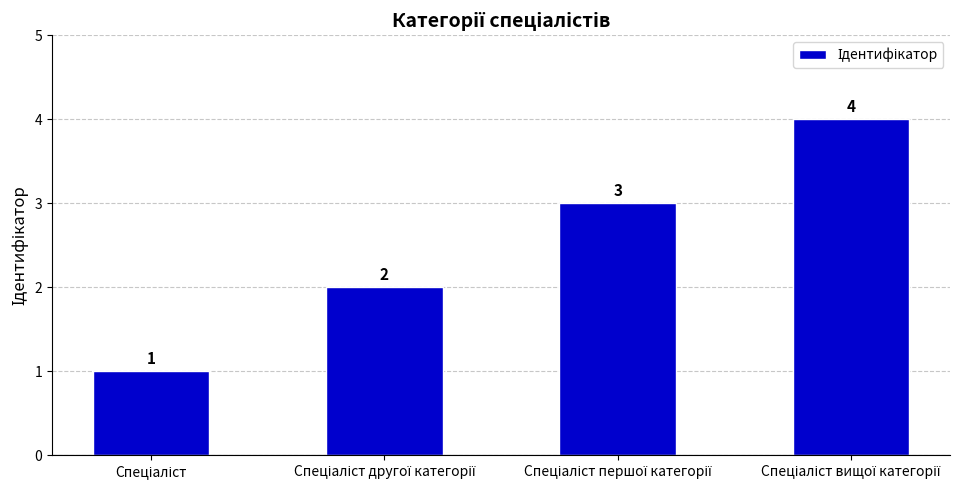

What is the greatest value displayed?

4